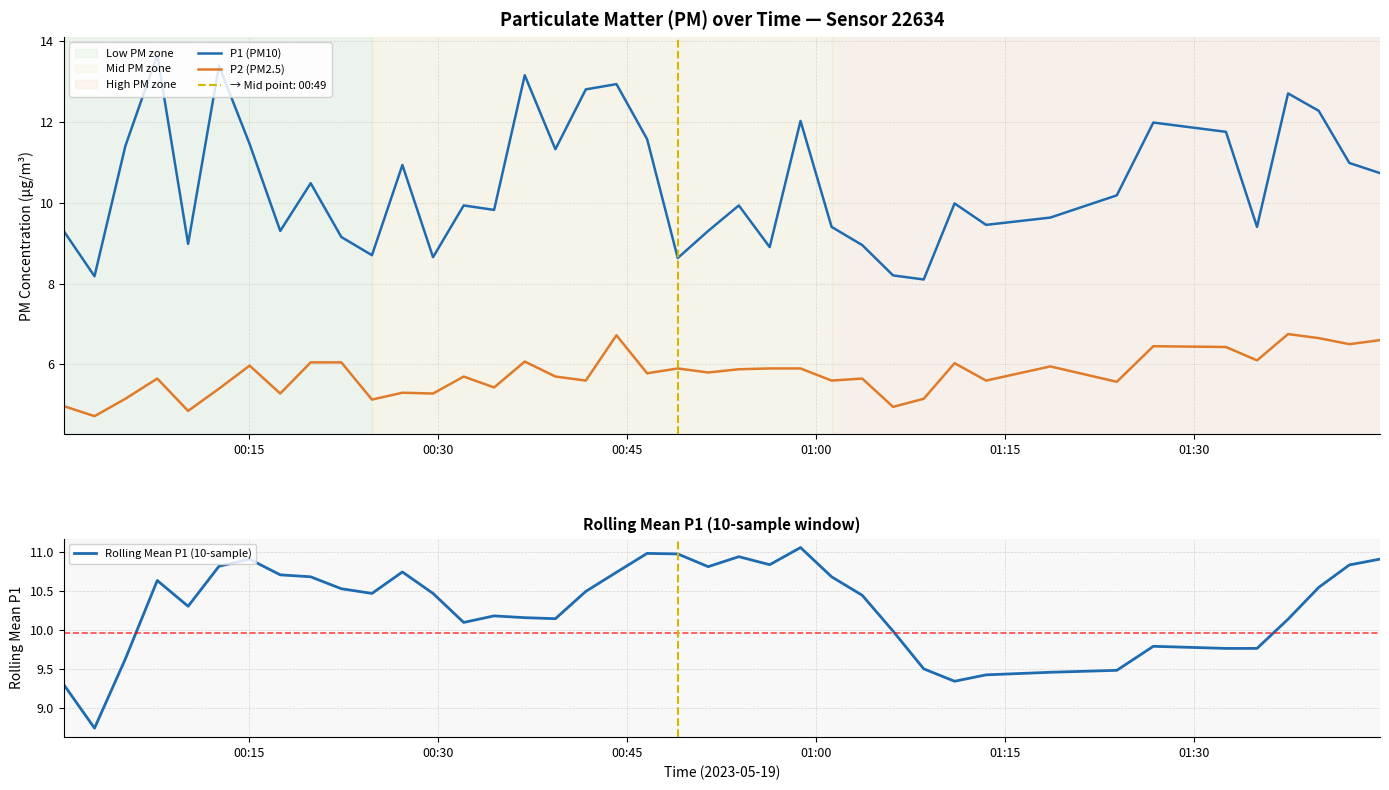

True or false: P1 (PM10) and P2 (PM2.5) intersect in this chart.

False